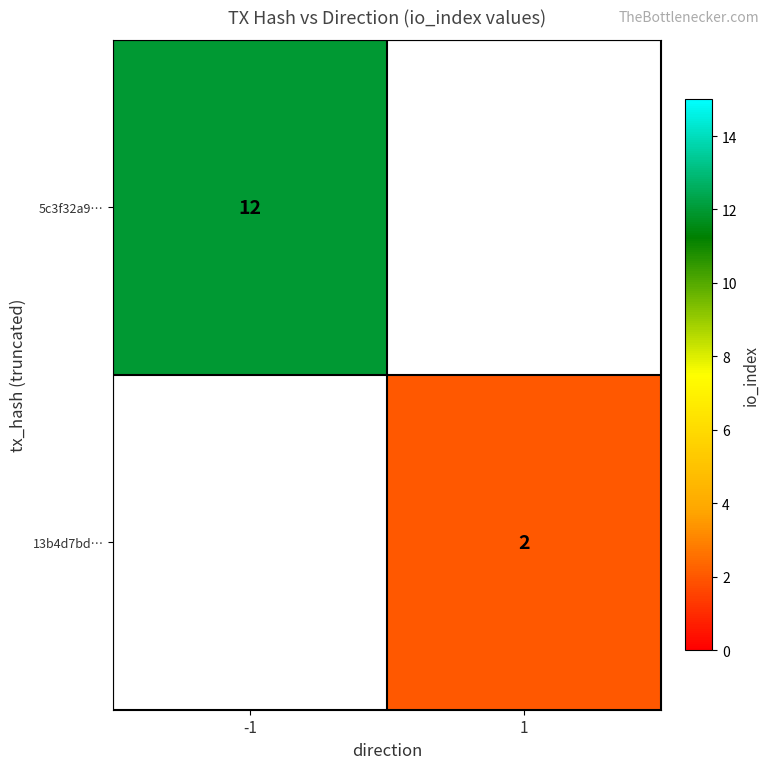

The value of 5c3f32a9… at -1 is 18. True or false?

False